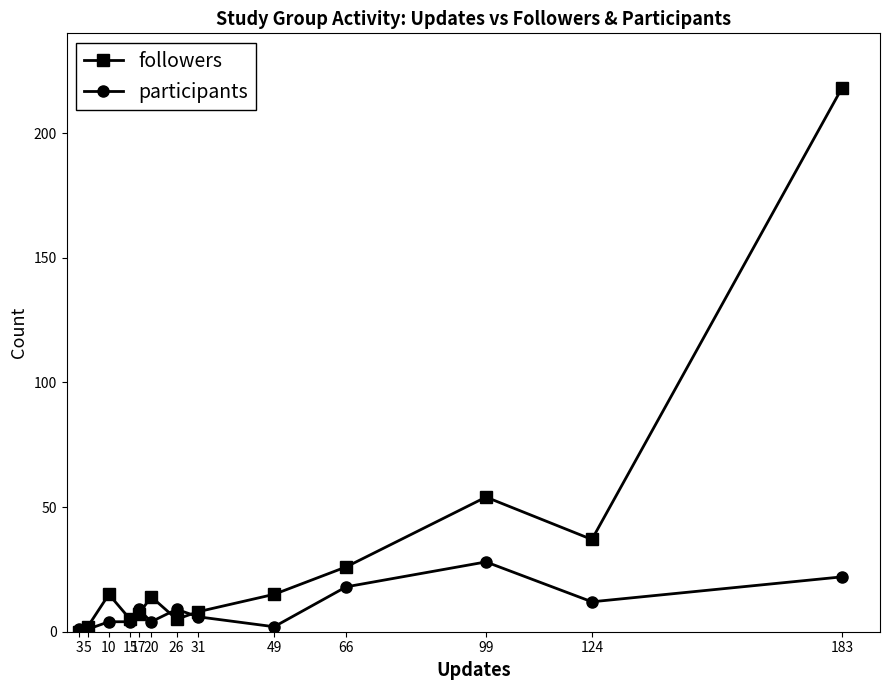

Rank the series at 20 from highest to lowest value.

followers, participants